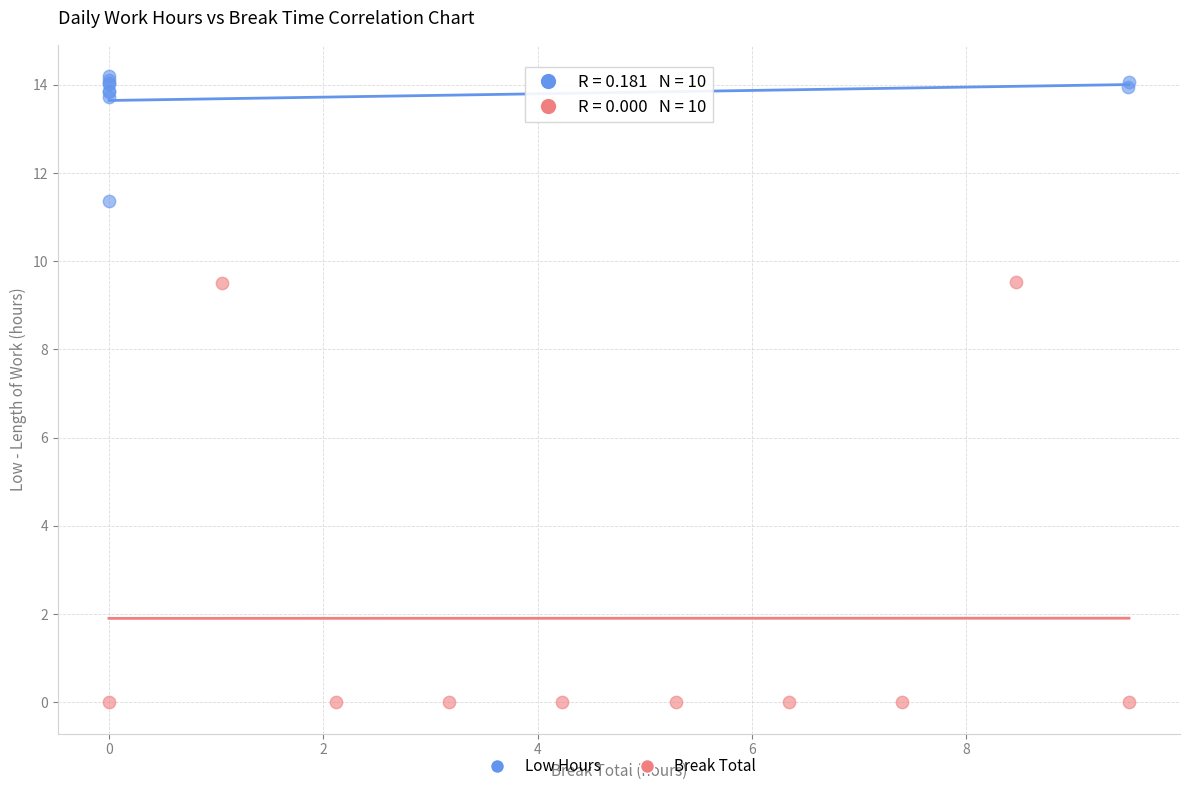

Which series contains the lowest Y value?

Break Total